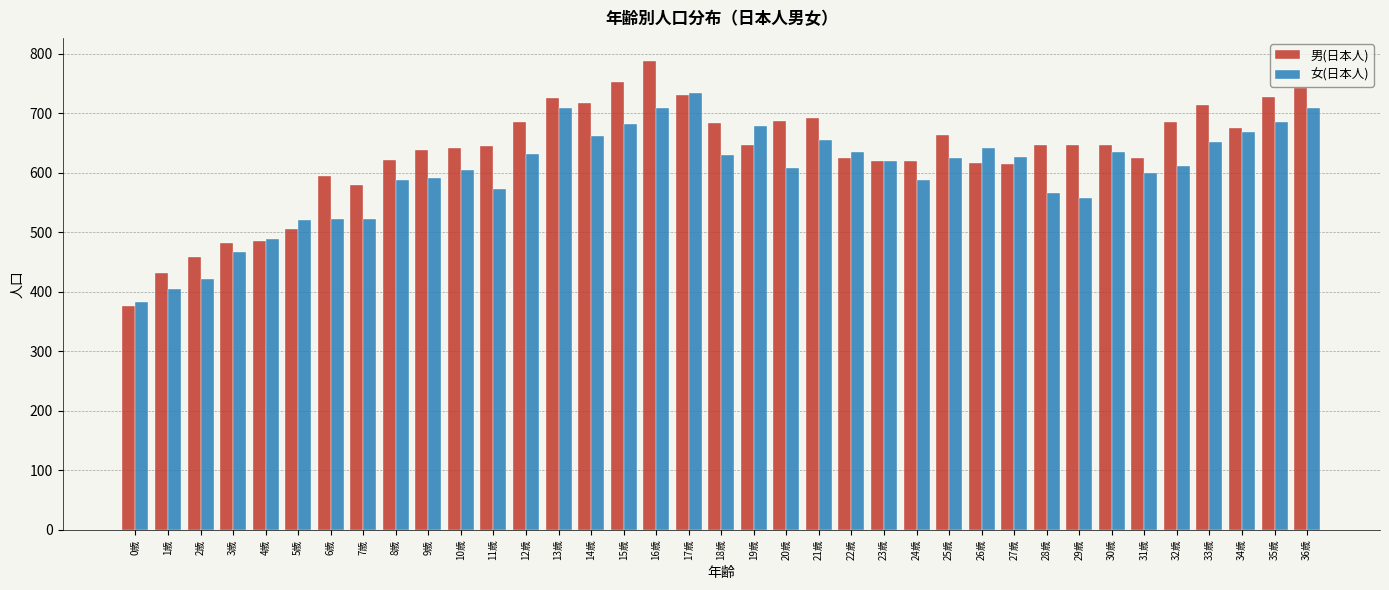

What is the sum of the 男(日本人) values at 9歳 and 4歳?

1123